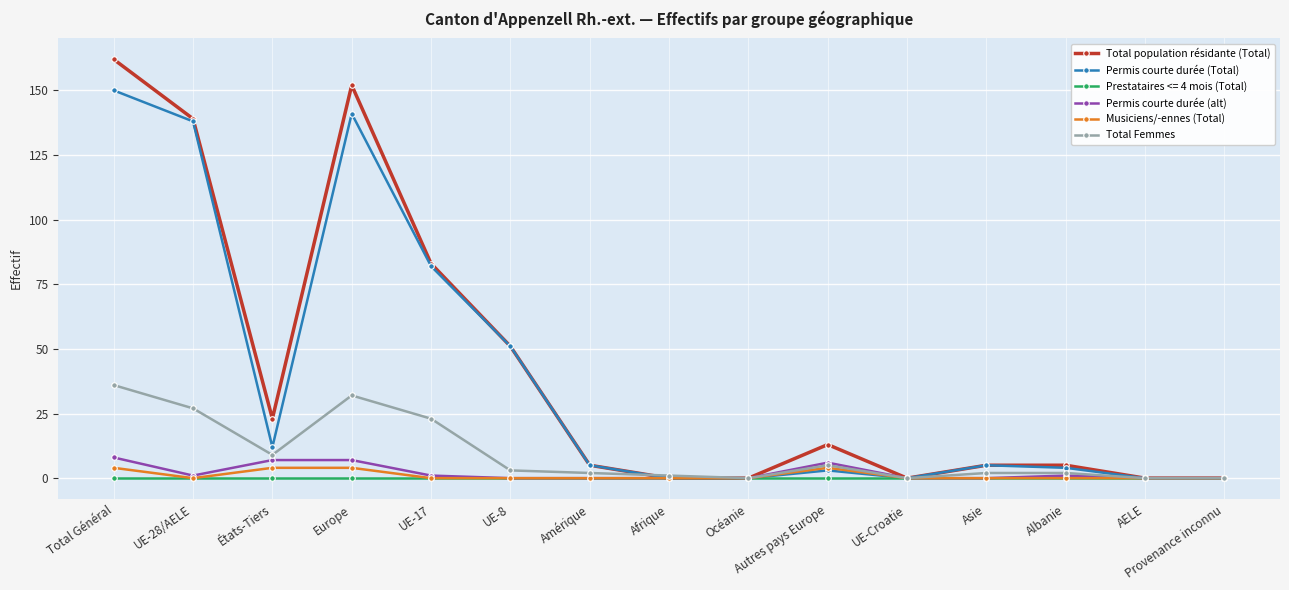

What is the maximum value shown in the chart?

162